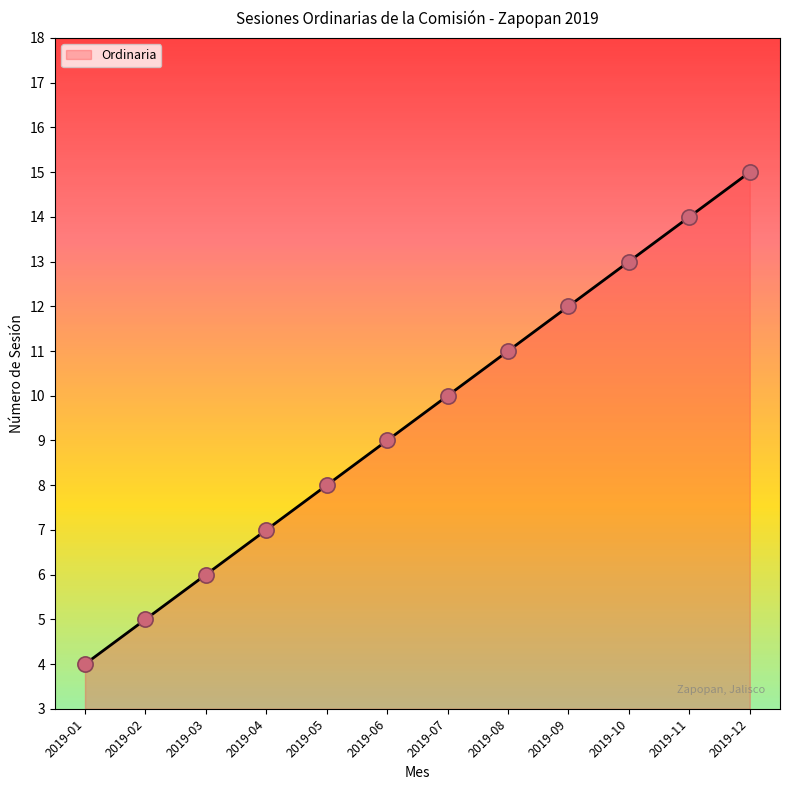

What is the ratio of the value at 2019-07 to the value at 2019-11?

0.7